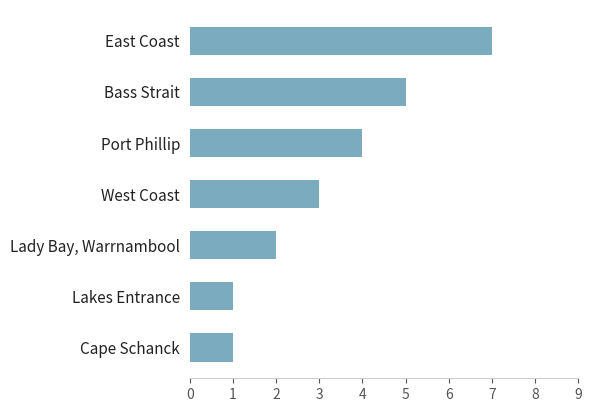

What is the greatest value displayed?

7